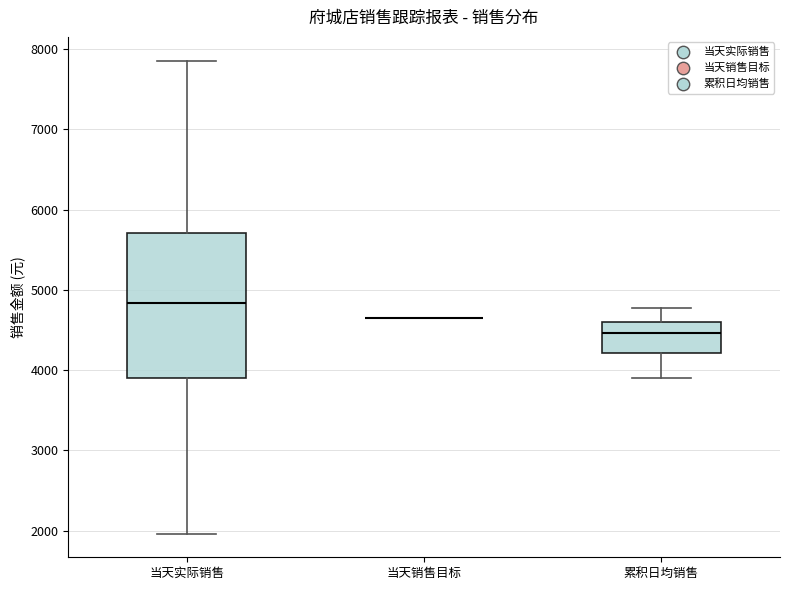

Reading left to right, transcribe this box plot: for each box, give where its median line is, the range the box spans, and where its two whiskers end, as read against the y-axis. The values are not printed on the chart, so give them approximately, as read against the axis.

当天实际销售: median 4800, box 3900 to 5700, whiskers 2000 to 7900
当天销售目标: box collapsed to a line at 4700, whiskers 4700 to 4700
累积日均销售: median 4500, box 4200 to 4600, whiskers 3900 to 4800